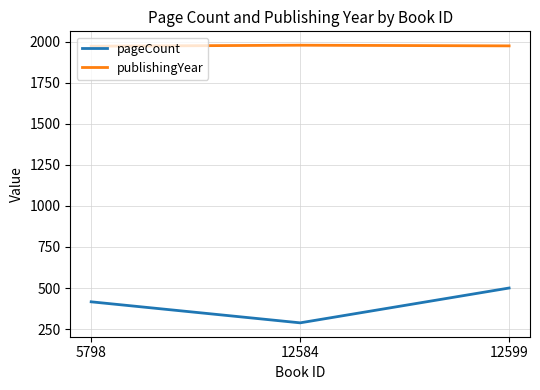

What is the maximum value for publishingYear?

1978